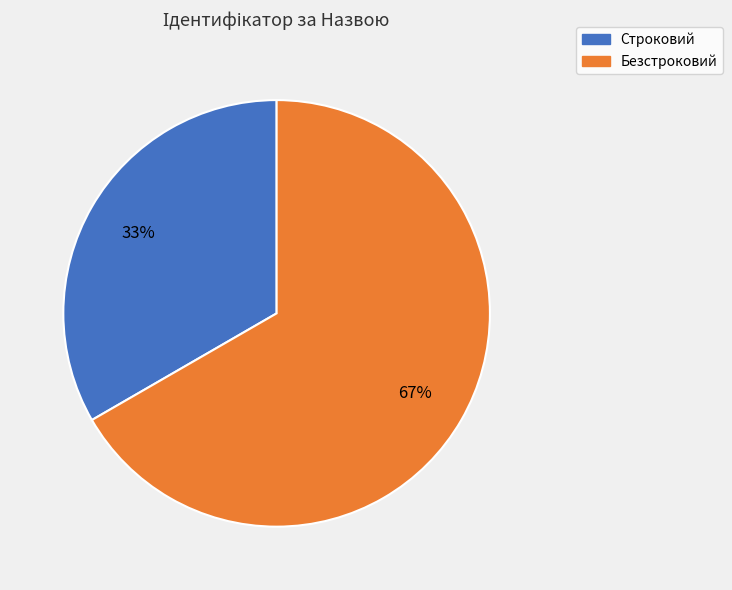

Which category accounts for the majority?

Безстроковий